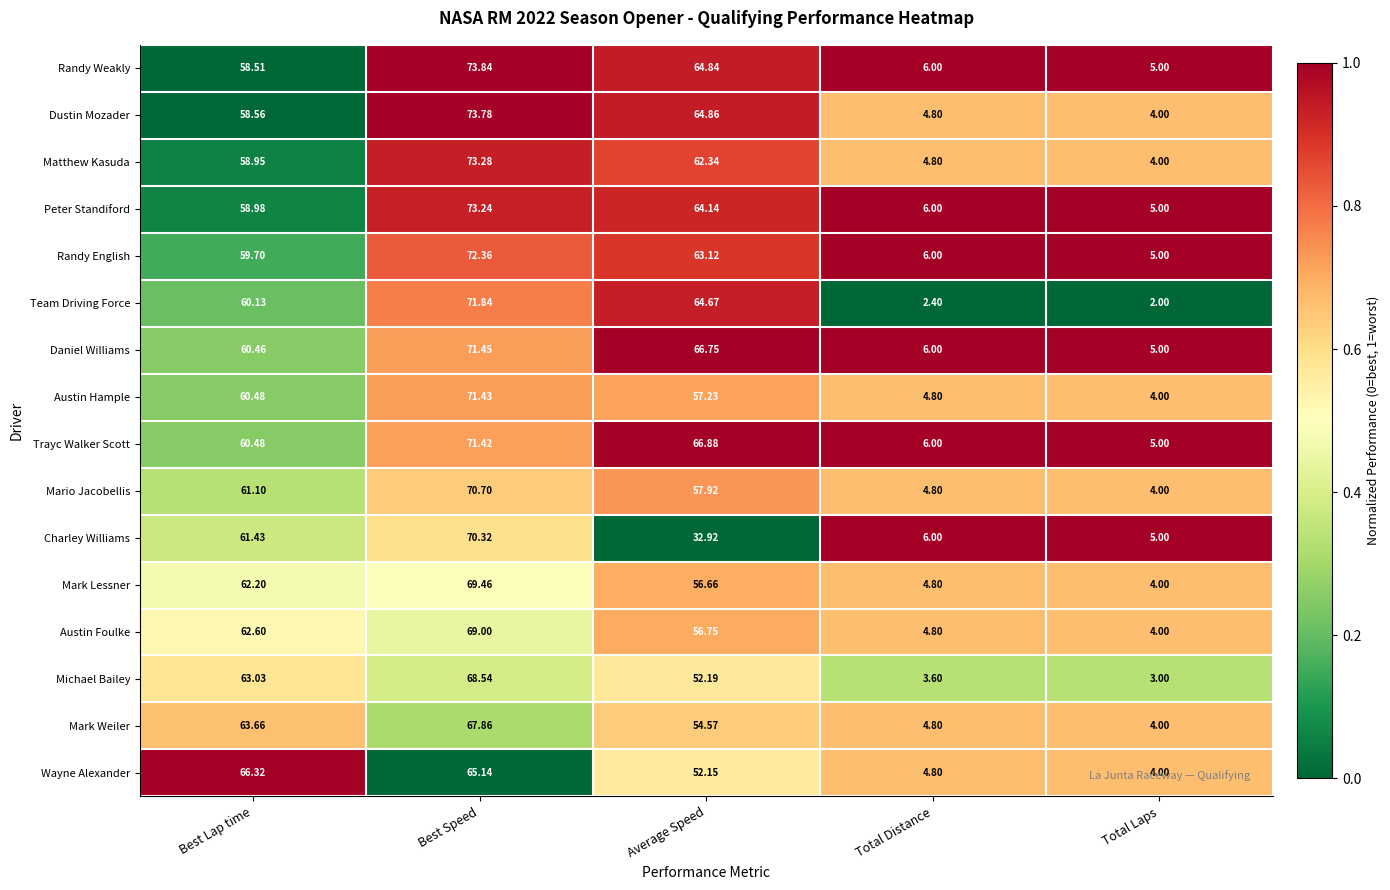

Between Best Lap time and Total Laps, which series saw the biggest shift?

Wayne Alexander